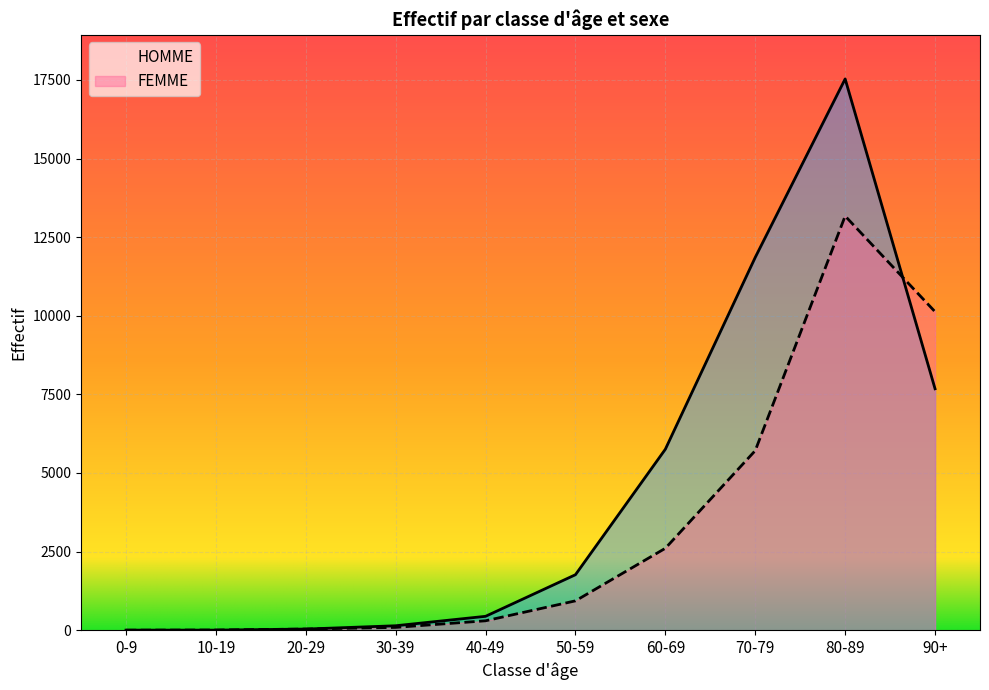

What are all the series names shown in the legend?

HOMME, FEMME